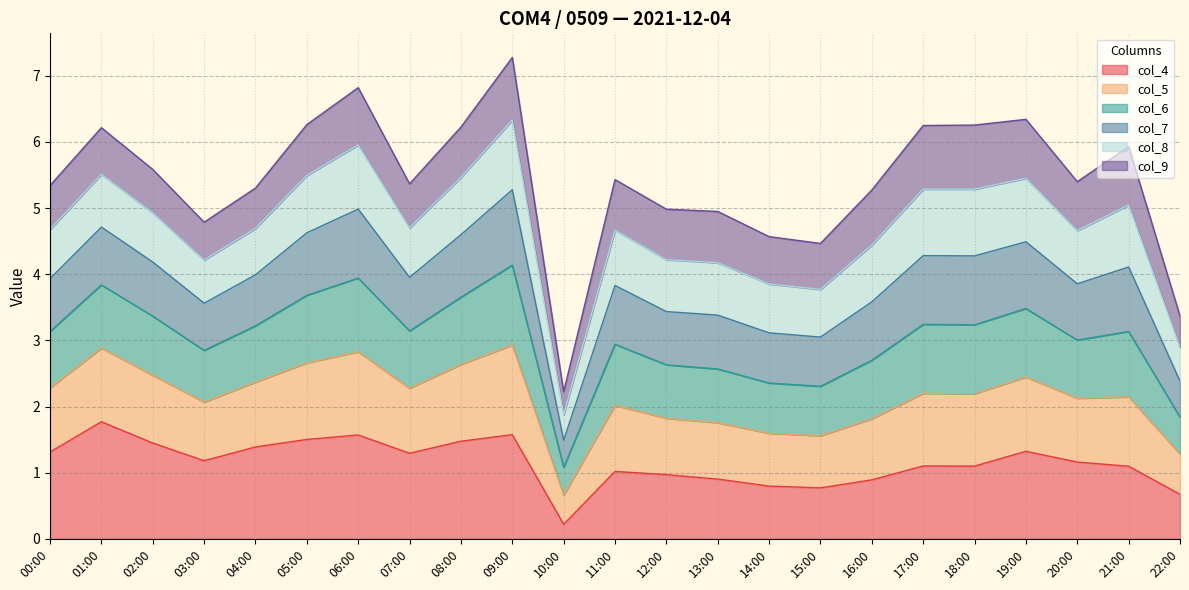

At how many categories does at least one series exceed 4?

21